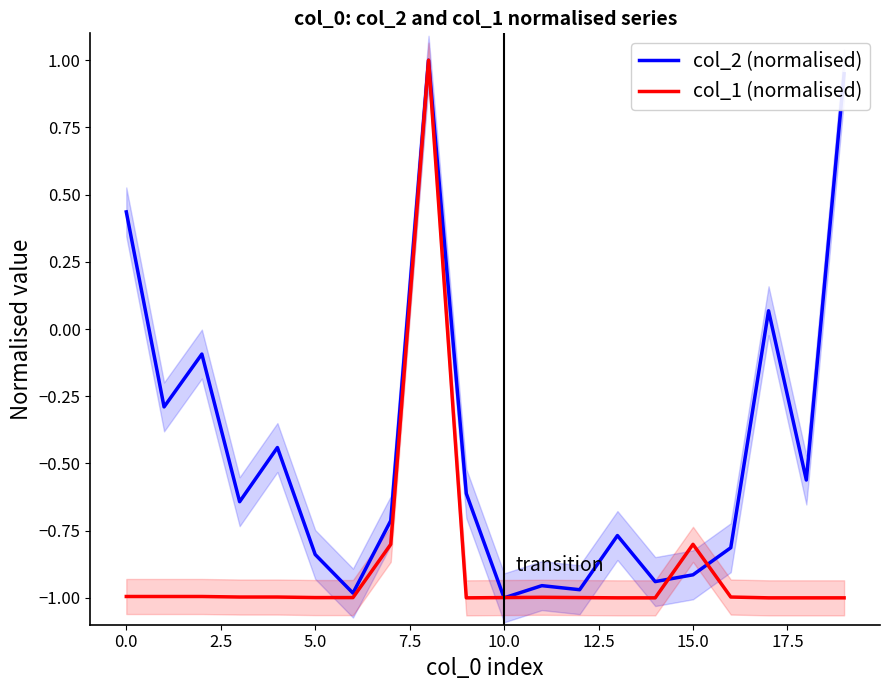

What is the highest value of the col_2 (normalised) series?

1.0